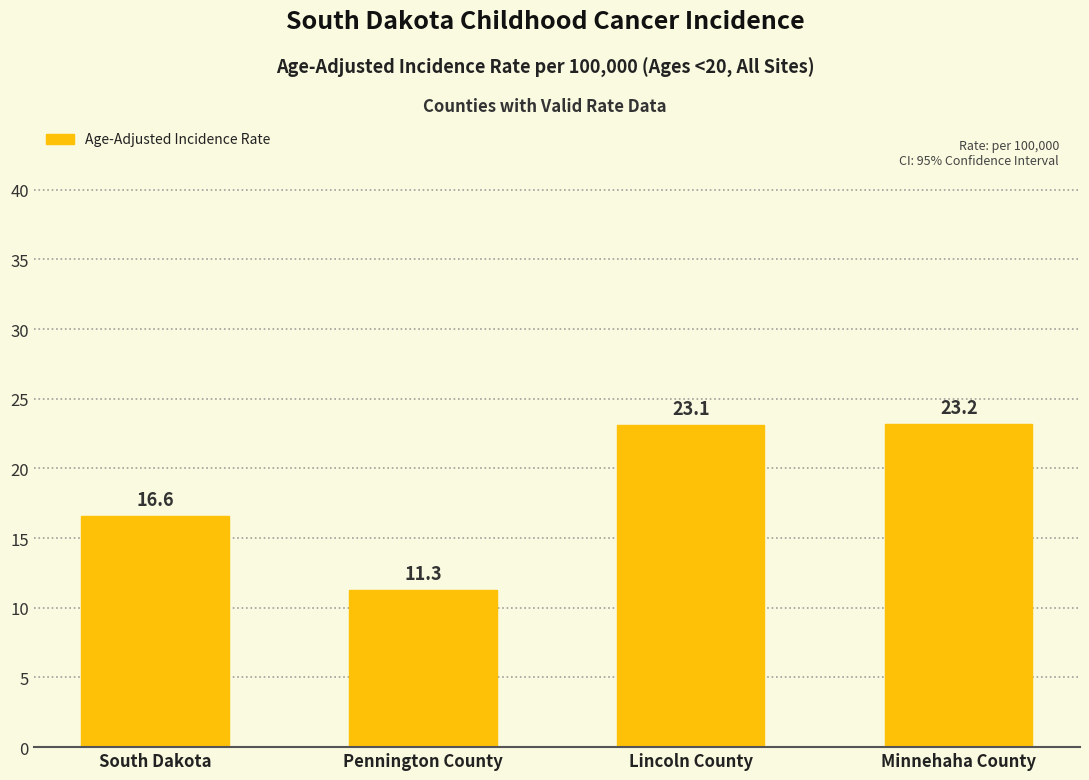

Is it true that the value at Lincoln County is 31.6?

False